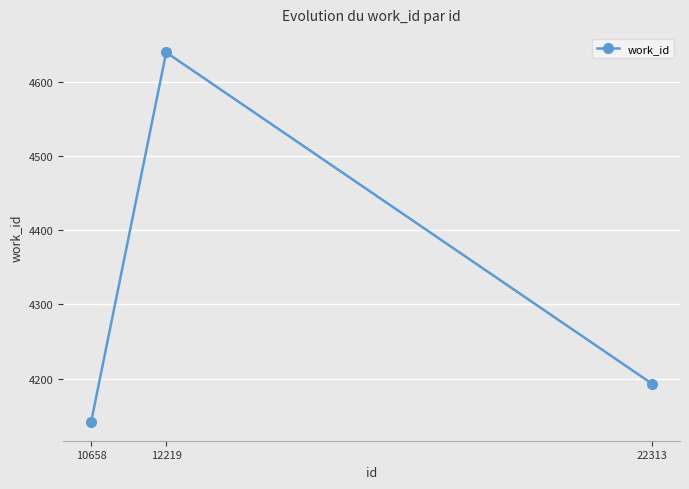

What is the greatest value displayed?

4640